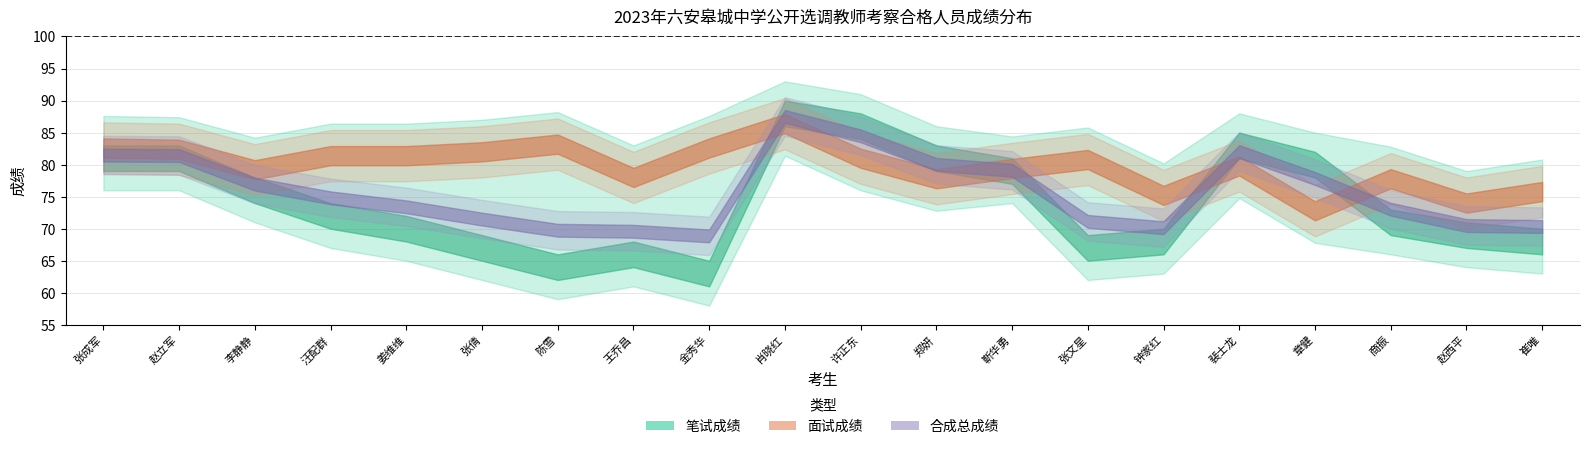

Which has a higher value, 崔唯 or 张成军?

张成军